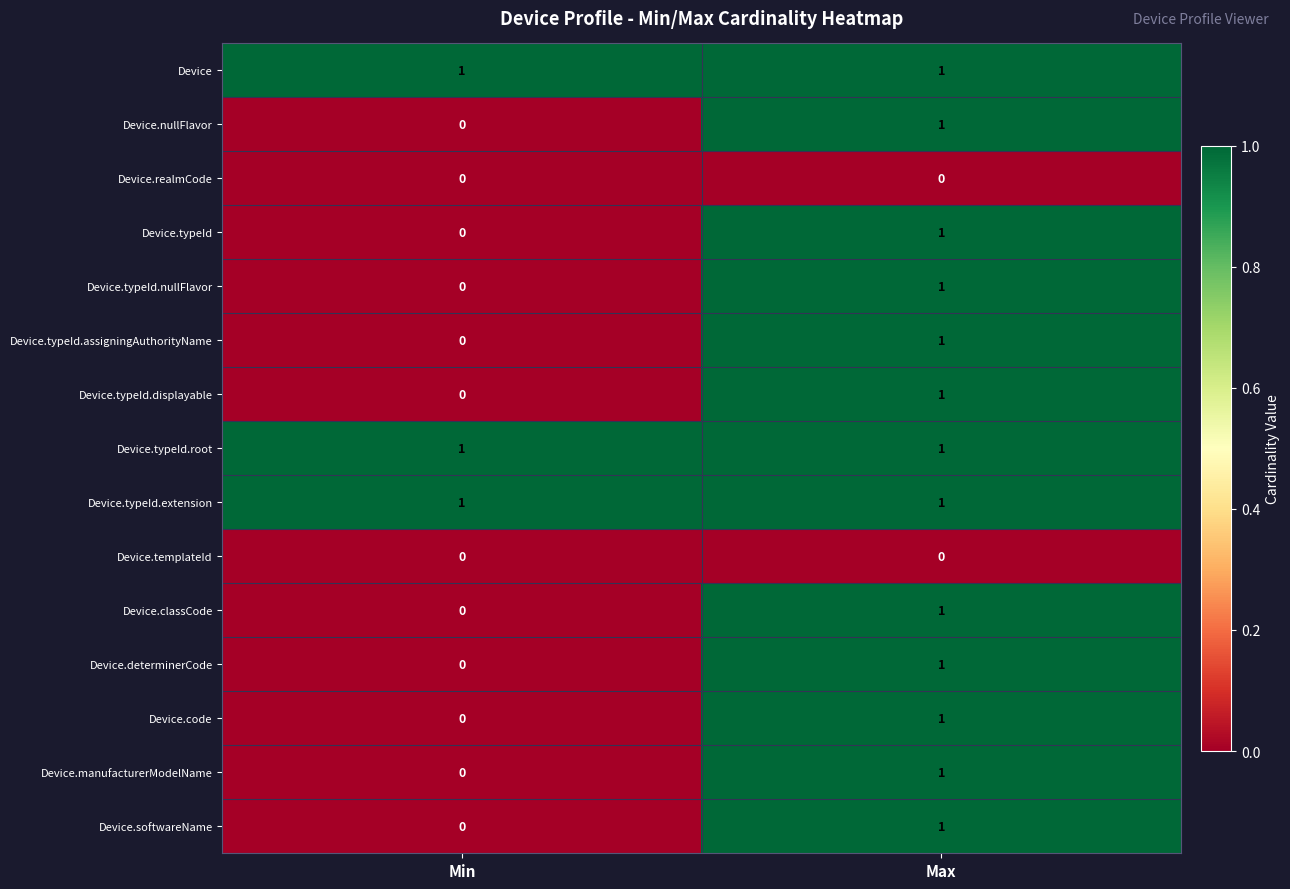

What is the spread (max minus min) of values at Min?

1